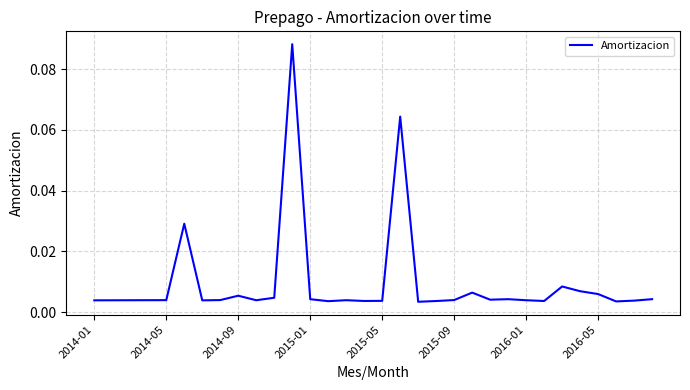

How many lines are shown in the chart?

1